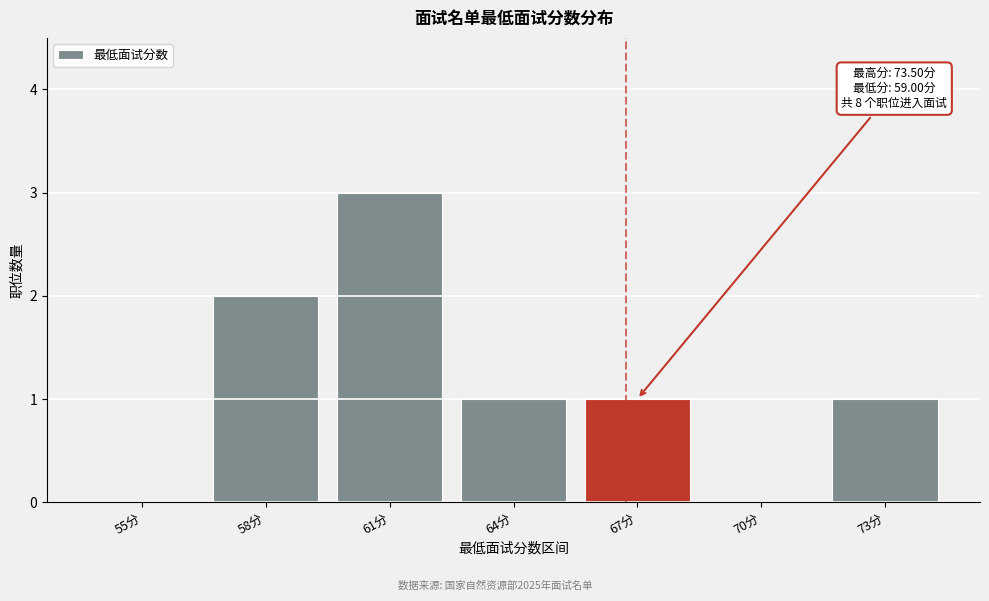

Reading left to right, transcribe all the data shown in this chart.

55分=0	58分=2	61分=3	64分=1	67分=1	70分=0	73分=1